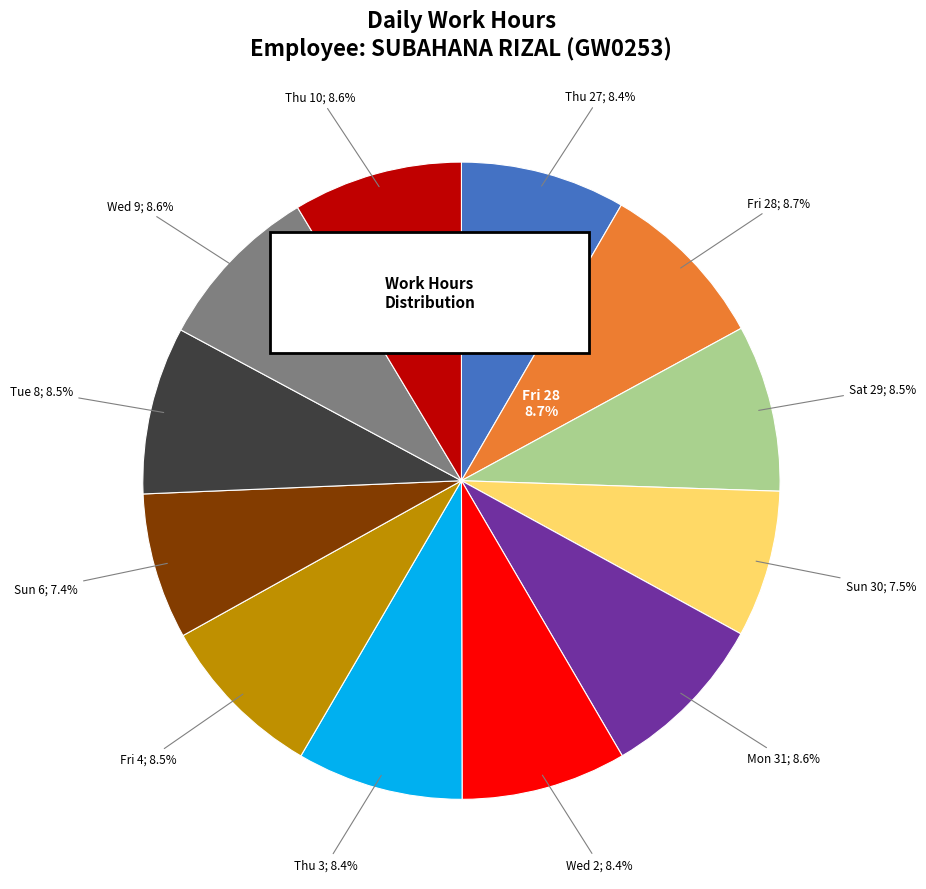

How many slices are in this pie chart?

12